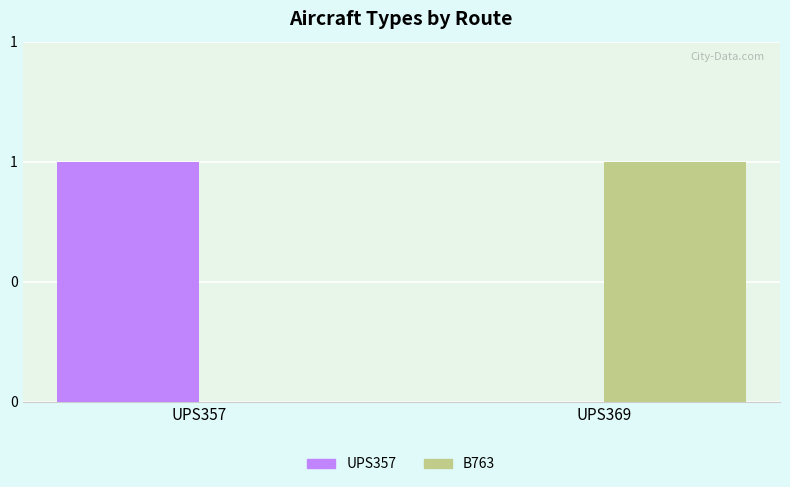

Where is UPS357 nearest to the value 0?

UPS369